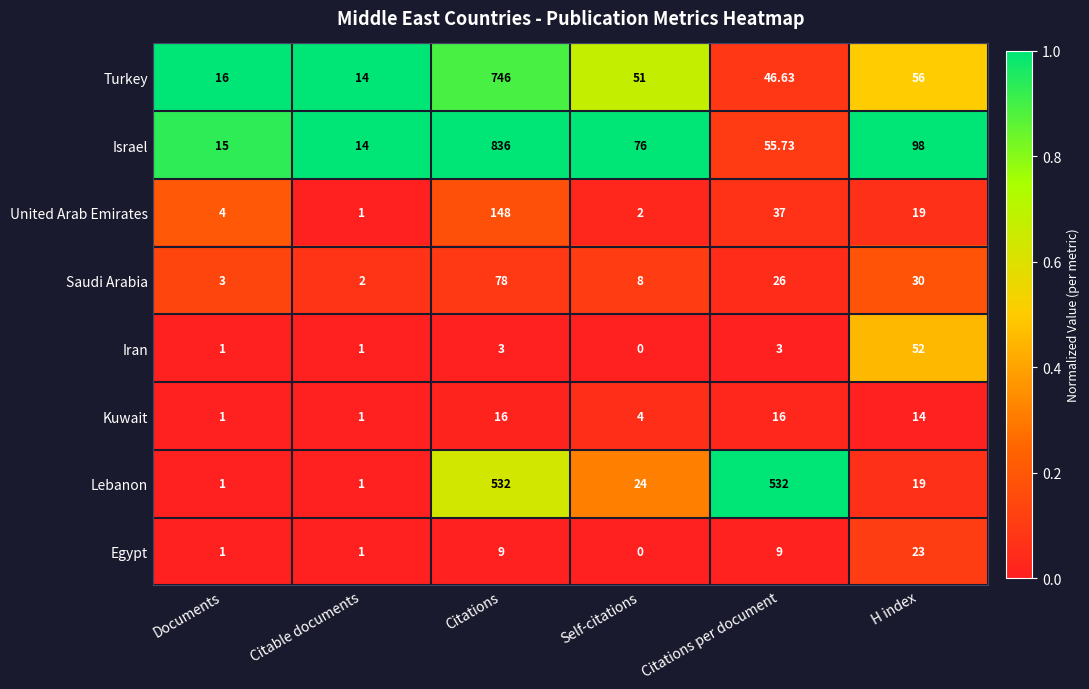

At Citations, list the series in order from largest to smallest.

Israel, Turkey, Lebanon, United Arab Emirates, Saudi Arabia, Kuwait, Egypt, Iran